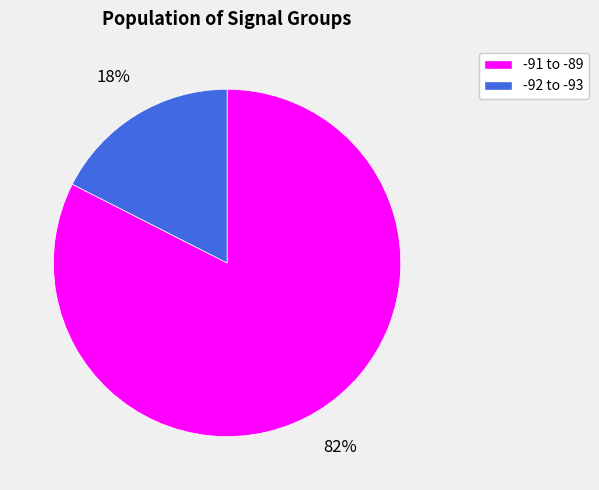

Which category has the smallest portion of the pie?

-92 to -93